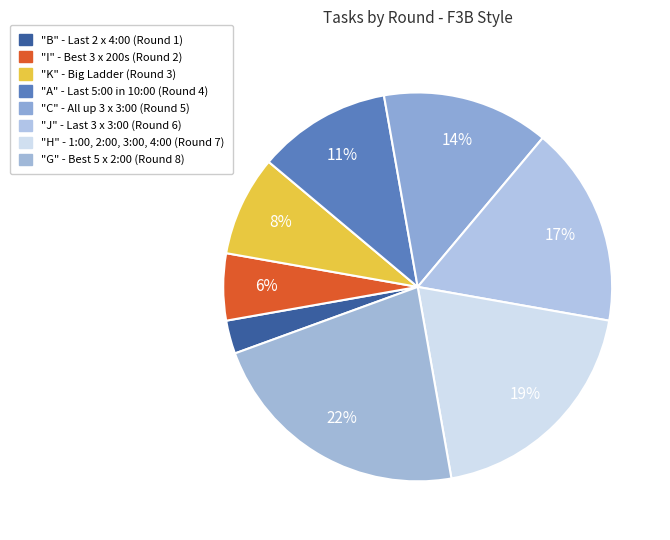

Count the number of slices in the pie.

8